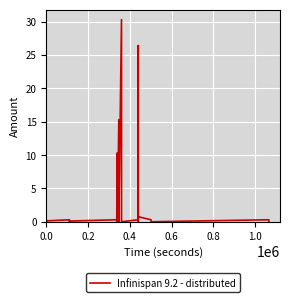

True or false: the data has more than 2 interior local peaks.

True